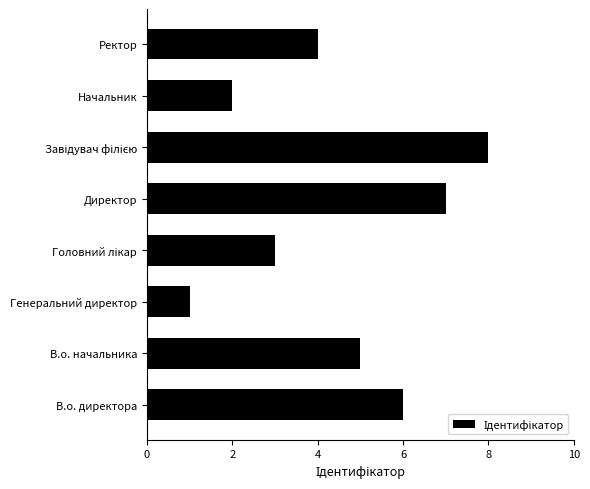

Reading top to bottom, extract all data points from this chart.

4	2	8	7	3	1	5	6